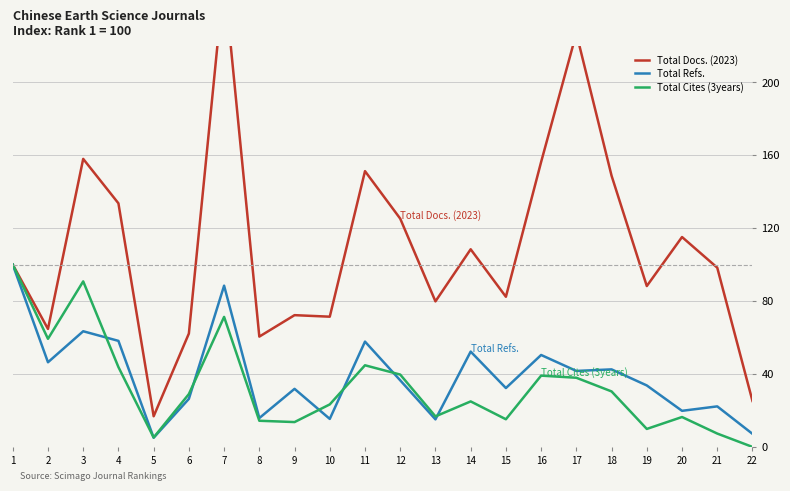

Where is the first local maximum for Total Cites (3years)?

3